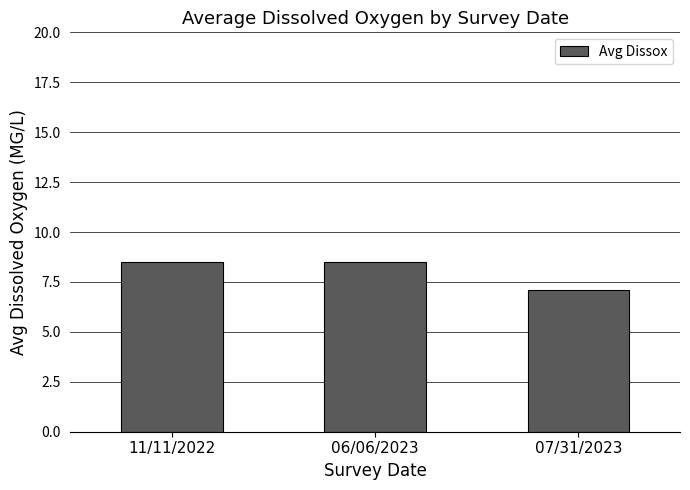

How many bars are there in total?

3